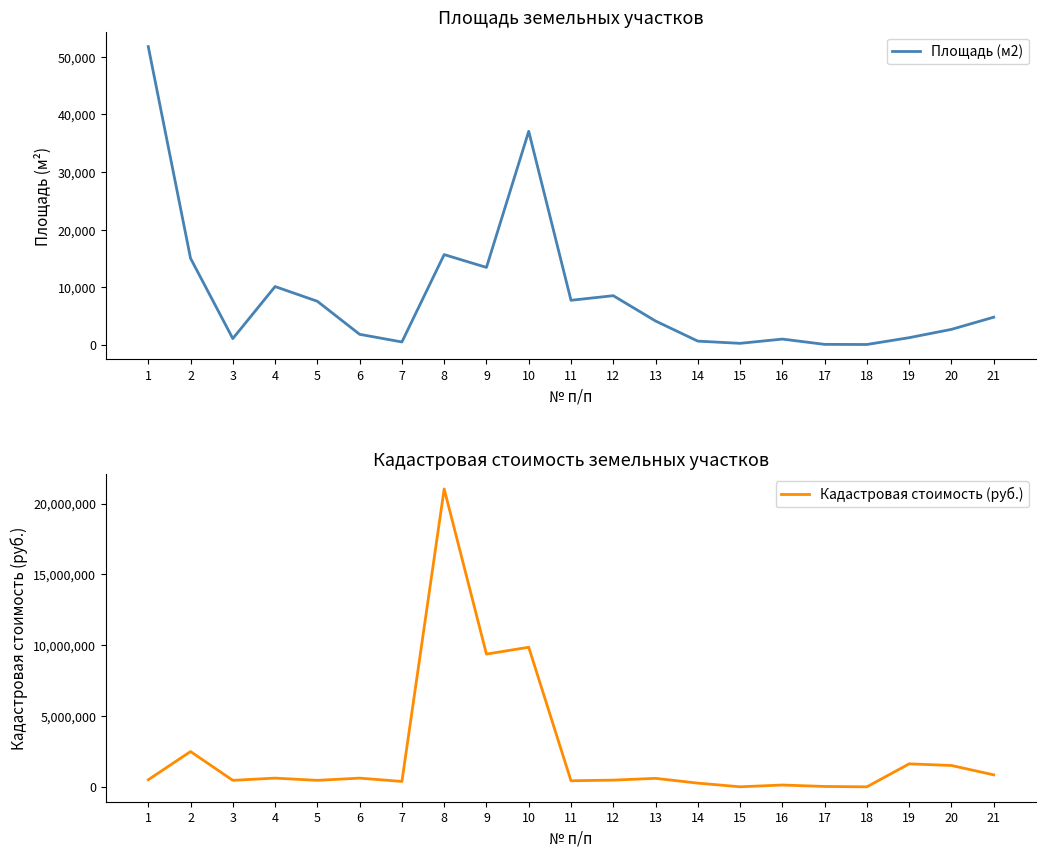

Read the Кадастровая стоимость (руб.) value at 7.

383888.8